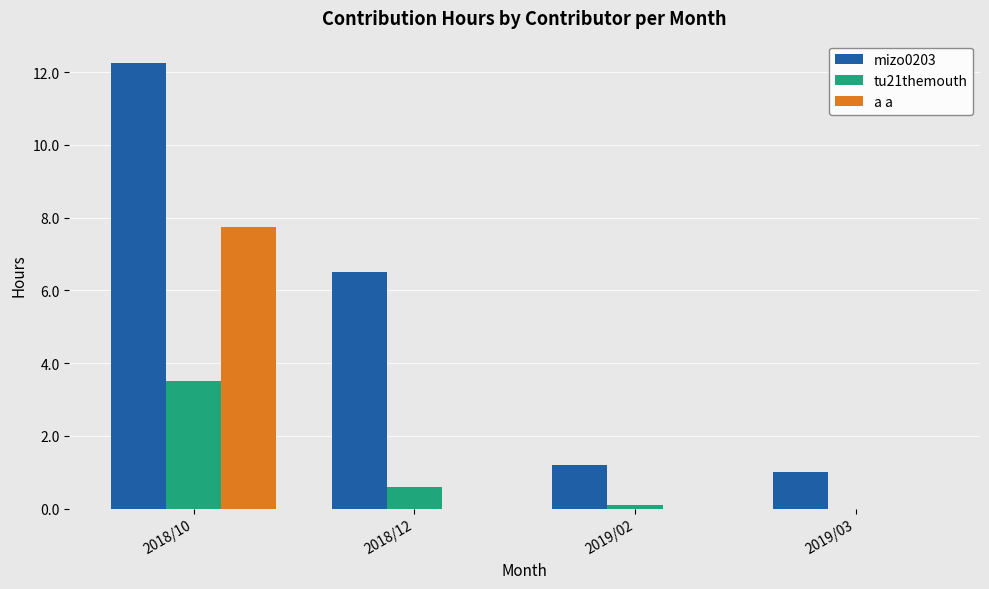

Count the number of data series in this chart.

3